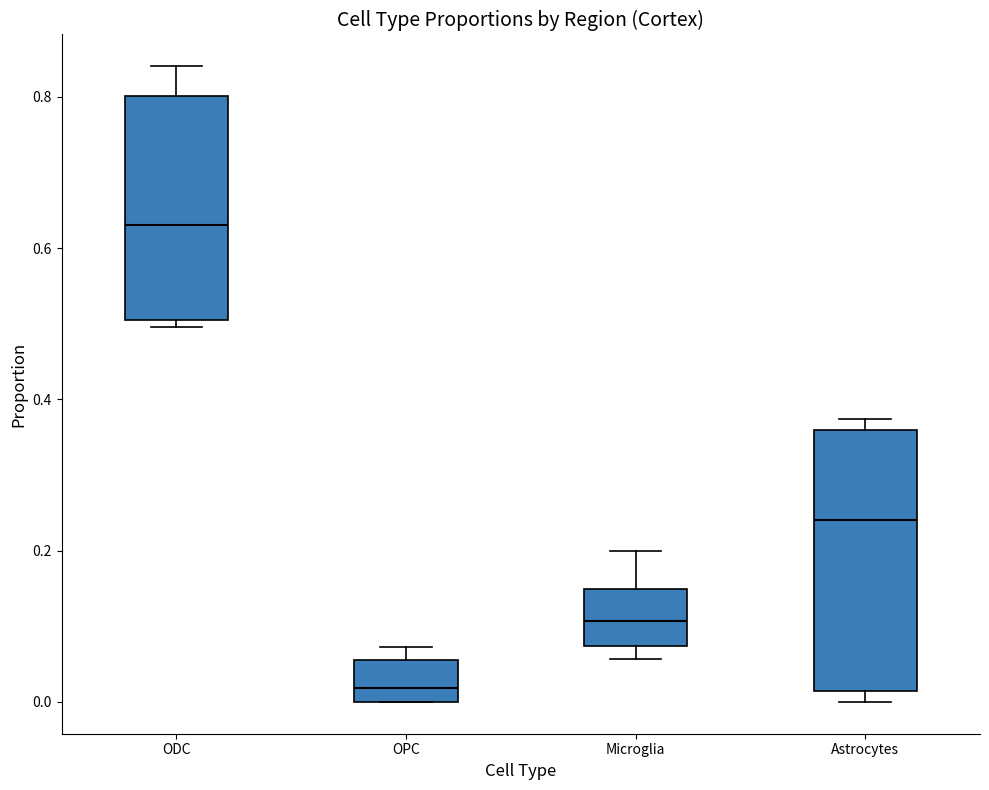

Reading left to right, transcribe this box plot: for each box, give where its median line is, the range the box spans, and where its two whiskers end, as read against the y-axis. The values are not printed on the chart, so give them approximately, as read against the axis.

ODC: median 0.64, box 0.50 to 0.80, whiskers 0.50 (just below the box's lower edge) to 0.84
OPC: median 0.02, box 0.00 to 0.06, whiskers 0.00 to 0.08
Microglia: median 0.10, box 0.08 to 0.14, whiskers 0.06 to 0.20
Astrocytes: median 0.24, box 0.02 to 0.36, whiskers 0.00 to 0.38